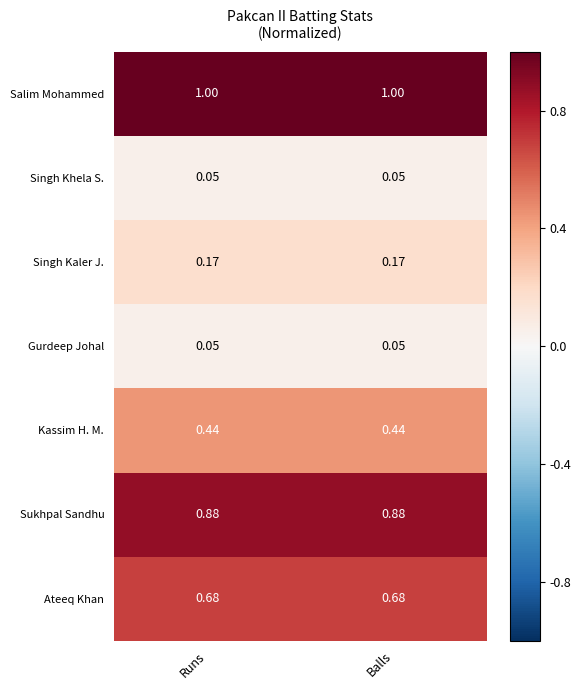

What is the total value across all series at Balls?

3.3